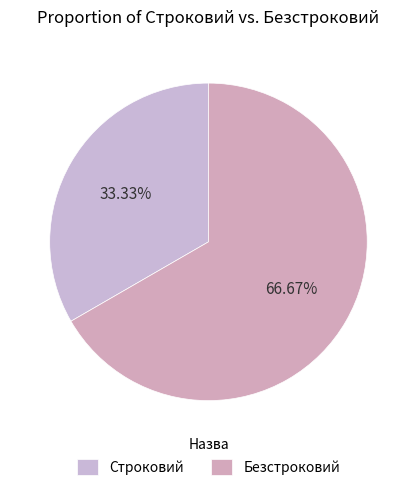

Is it true that Безстроковий is 67% of the pie?

True